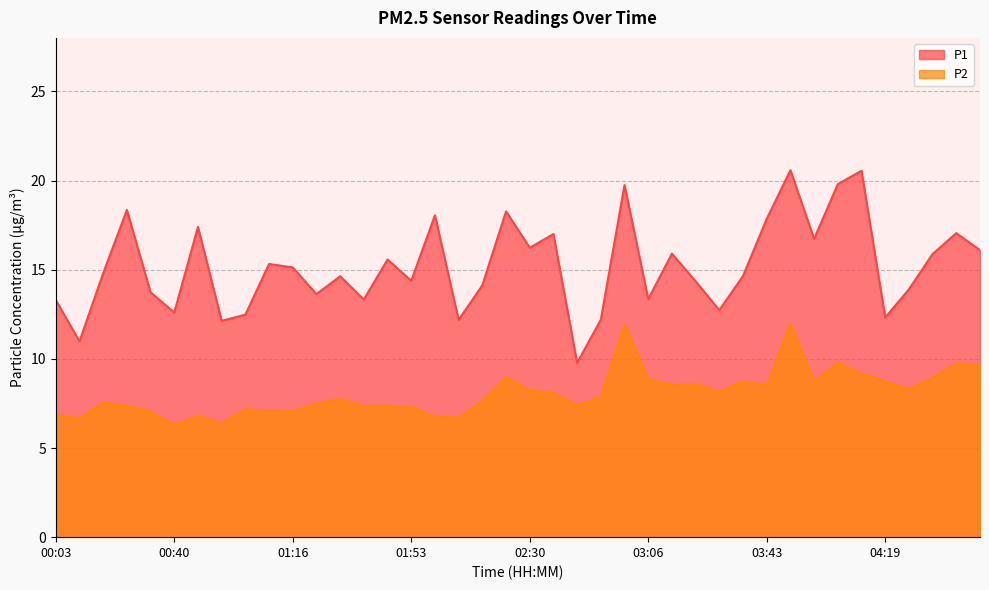

Rank the series by their maximum value, from highest to lowest.

P1, P2